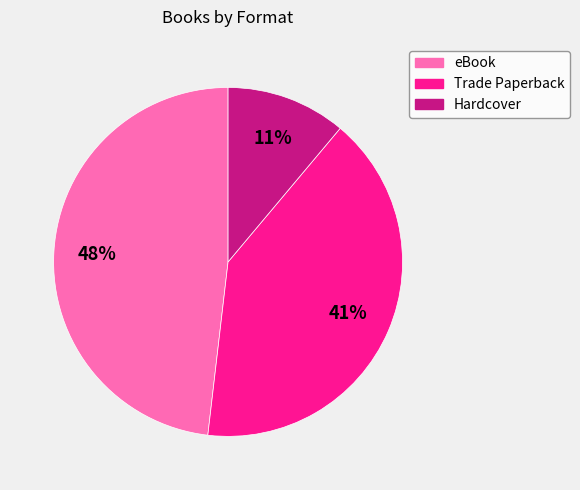

Which category has the biggest portion of the pie?

eBook